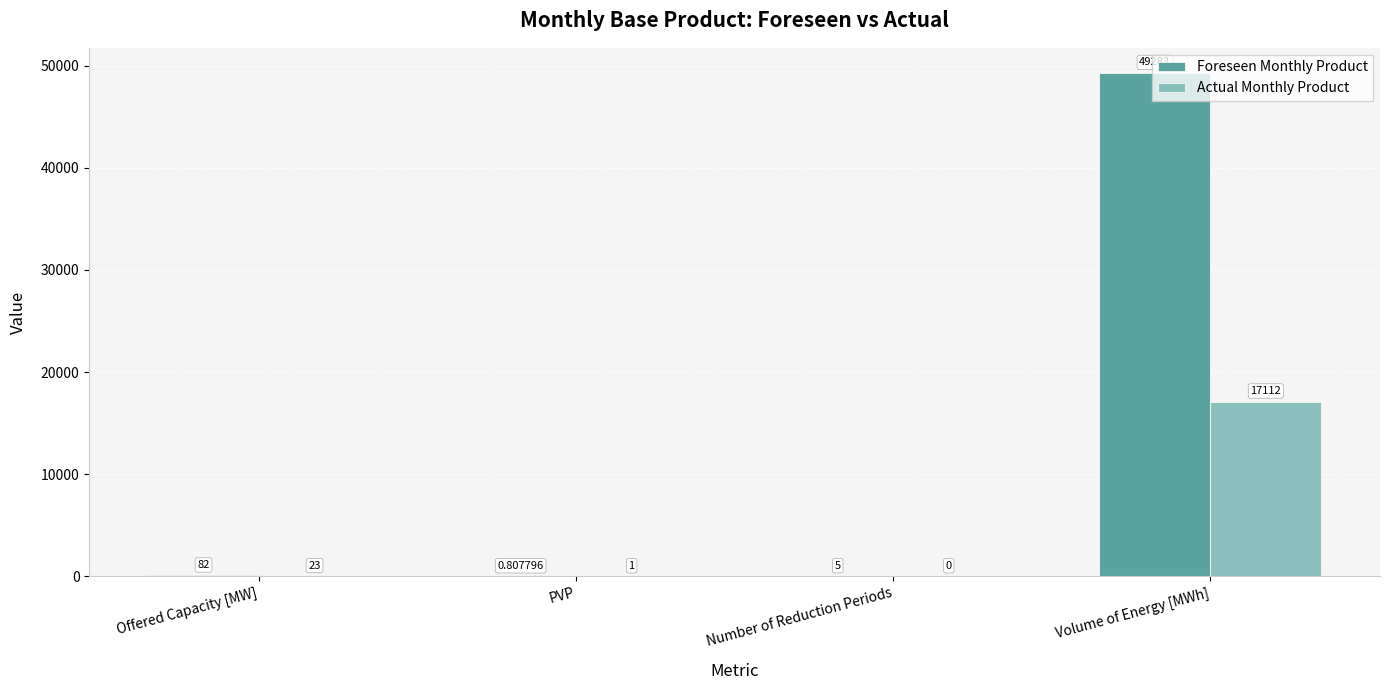

Which series has the largest range (max minus min)?

Foreseen Monthly Product